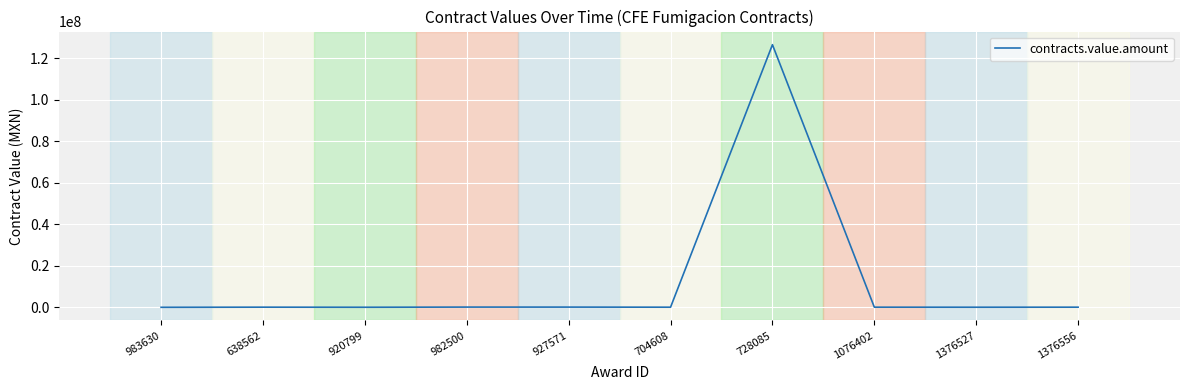

What is the greatest value displayed?

126500000.0